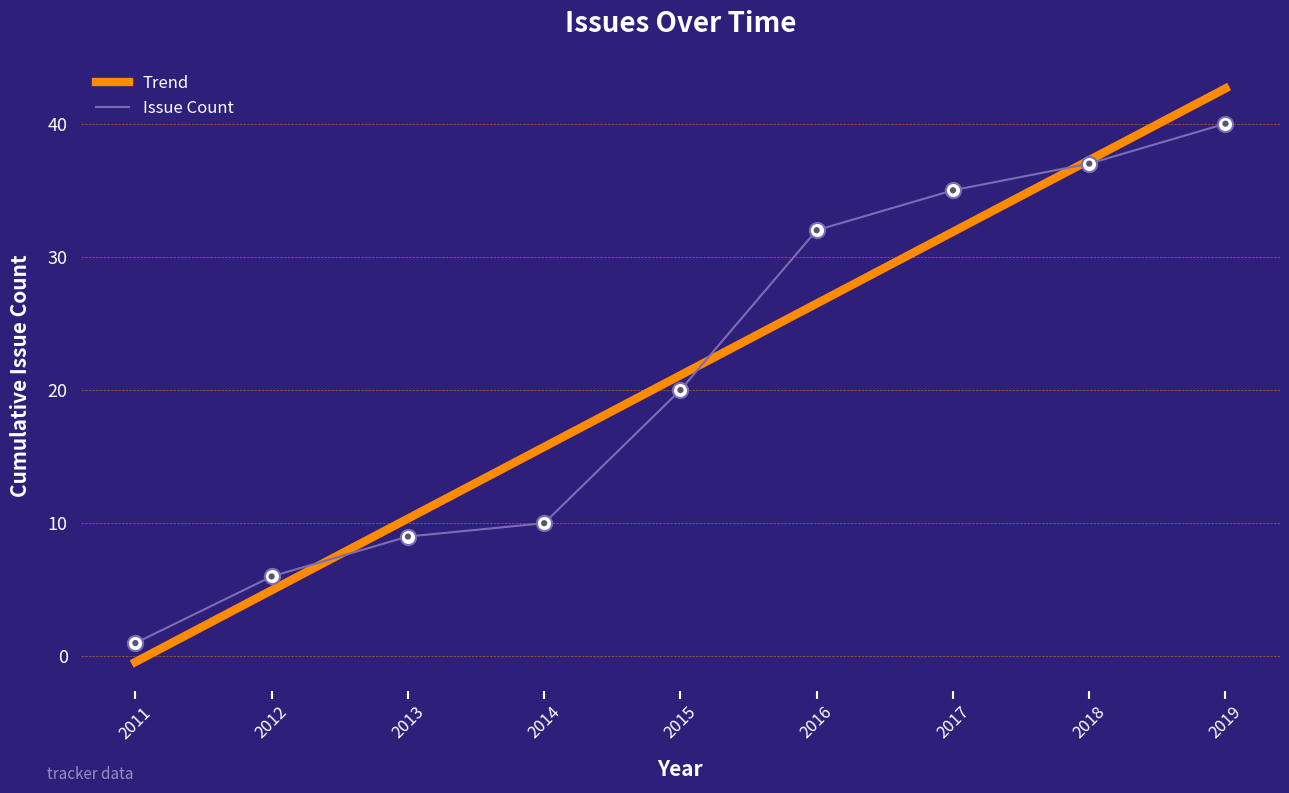

What are all the series names shown in the legend?

Trend, Issue Count